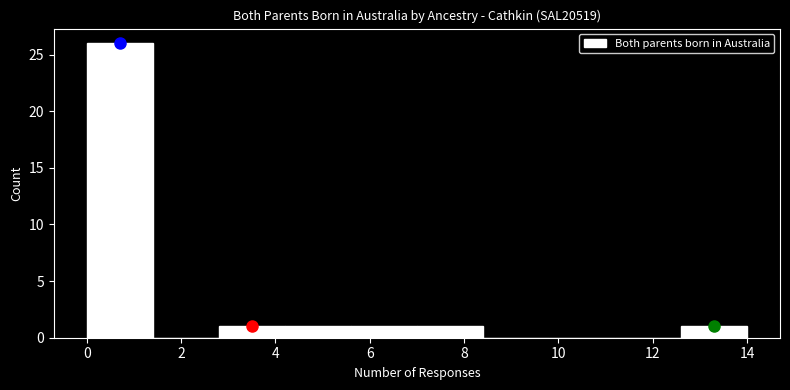

How tall is the bar that spans 7.0 to 8.4 on the x-axis? The values are not printed on the chart, so give them approximately, as read against the axis.

1